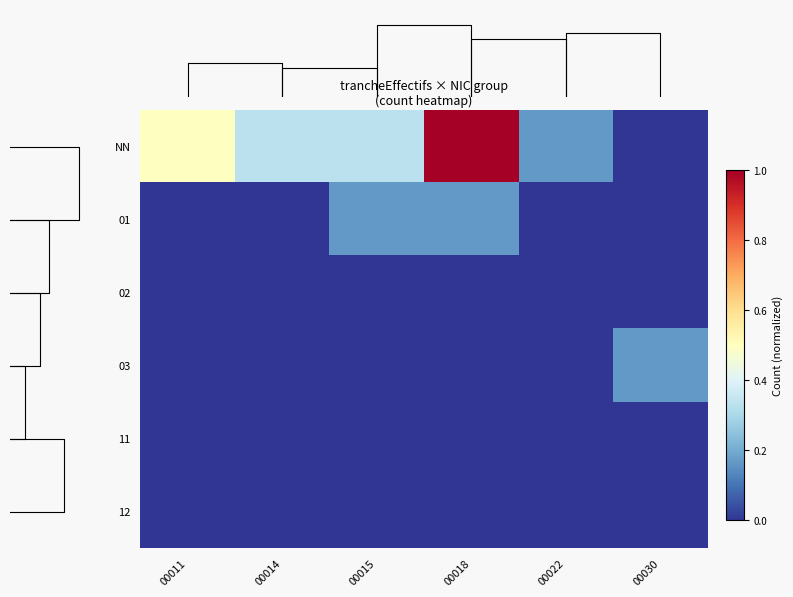

Is it true that 03 equals 0.1 at 00018?

False